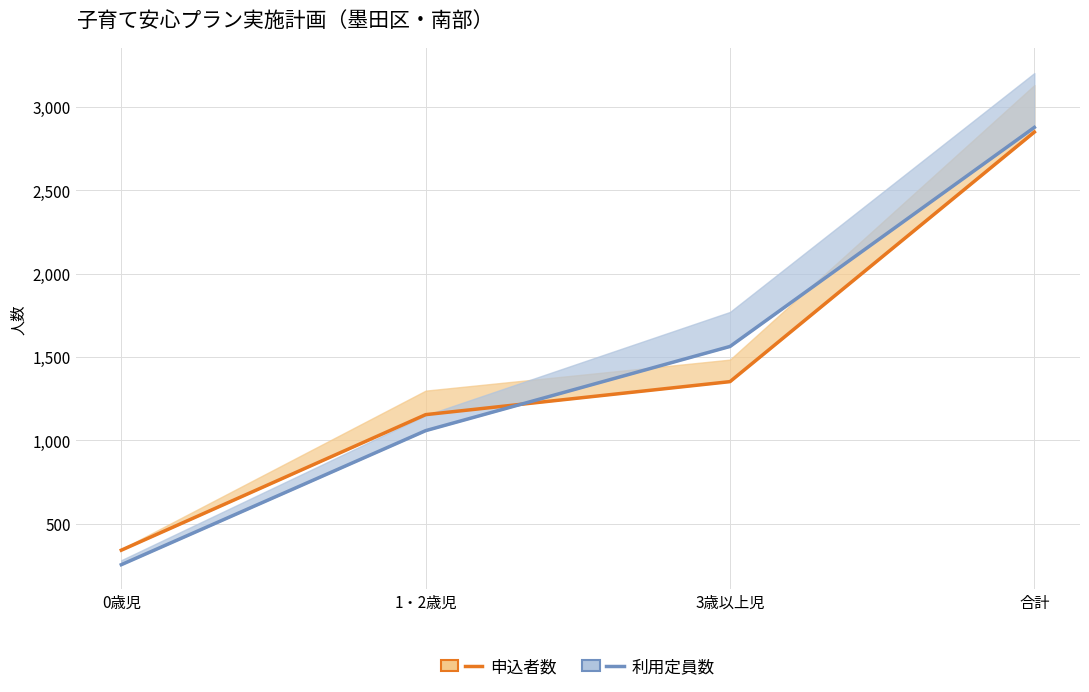

True or false: 利用定員数 and 申込者数 intersect in this chart.

True